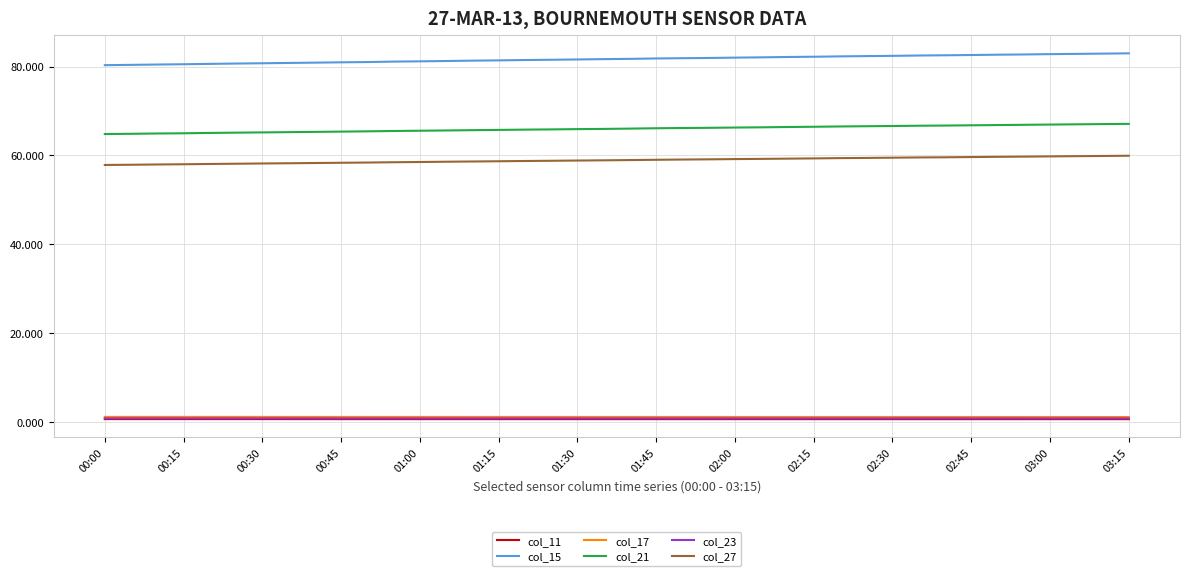

True or false: col_21 and col_23 intersect in this chart.

False